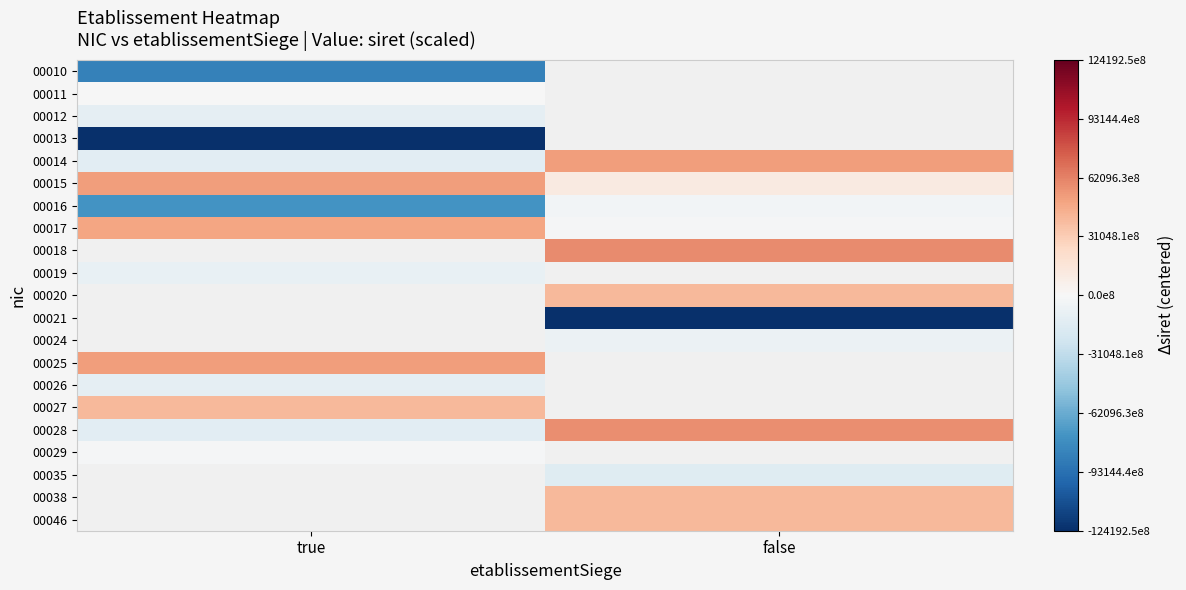

The 00017 series shows 7548807968575.8 at true. True or false?

False